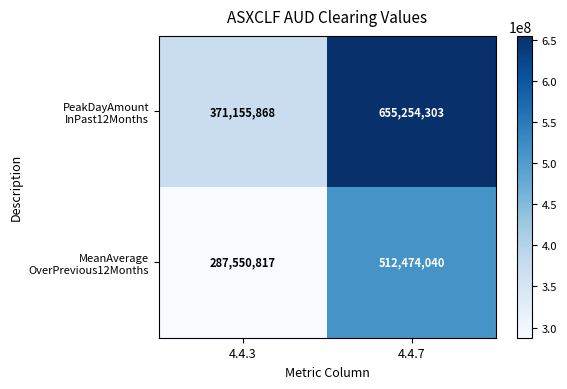

Which label corresponds to the largest value in the chart?

4.4.7